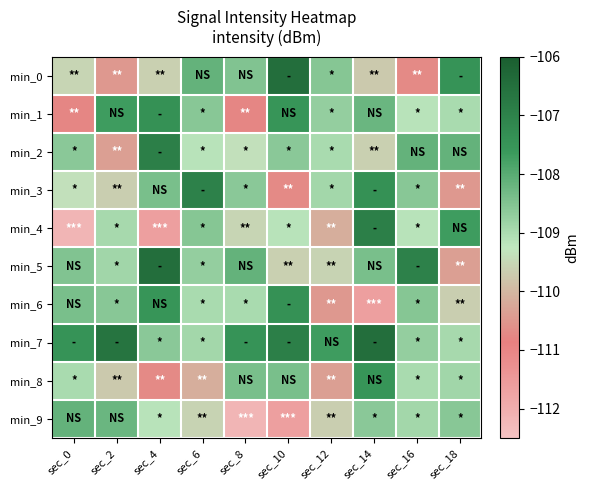

Reading right to left, list all the values displayed in this chart.

min_0: sec_18=-107.5	sec_16=-110.7	sec_14=-109.7	sec_12=-108.5	sec_10=-106.5	sec_8=-108.5	sec_6=-108.1	sec_4=-109.6	sec_2=-110.5	sec_0=-109.5
min_1: sec_18=-109.0	sec_16=-109.2	sec_14=-108.2	sec_12=-108.7	sec_10=-107.5	sec_8=-110.8	sec_6=-108.6	sec_4=-107.4	sec_2=-107.7	sec_0=-110.8
min_2: sec_18=-108.2	sec_16=-108.1	sec_14=-109.6	sec_12=-109.0	sec_10=-108.6	sec_8=-109.4	sec_6=-109.2	sec_4=-106.9	sec_2=-110.4	sec_0=-108.6
min_3: sec_18=-110.5	sec_16=-108.6	sec_14=-107.4	sec_12=-108.9	sec_10=-110.7	sec_8=-108.6	sec_6=-107.0	sec_4=-108.4	sec_2=-109.6	sec_0=-109.4
min_4: sec_18=-107.7	sec_16=-109.2	sec_14=-106.9	sec_12=-110.2	sec_10=-109.2	sec_8=-109.5	sec_6=-108.5	sec_4=-111.6	sec_2=-109.0	sec_0=-112.2
min_5: sec_18=-110.4	sec_16=-107.0	sec_14=-108.4	sec_12=-109.6	sec_10=-109.6	sec_8=-108.2	sec_6=-108.7	sec_4=-106.5	sec_2=-108.9	sec_0=-108.5
min_6: sec_18=-109.6	sec_16=-108.5	sec_14=-111.6	sec_12=-110.5	sec_10=-107.4	sec_8=-109.0	sec_6=-109.0	sec_4=-107.5	sec_2=-108.6	sec_0=-108.4
min_7: sec_18=-109.0	sec_16=-108.7	sec_14=-106.5	sec_12=-107.7	sec_10=-106.9	sec_8=-107.5	sec_6=-108.9	sec_4=-108.6	sec_2=-106.6	sec_0=-107.5
min_8: sec_18=-108.9	sec_16=-109.0	sec_14=-107.5	sec_12=-110.4	sec_10=-108.4	sec_8=-108.4	sec_6=-110.2	sec_4=-110.7	sec_2=-109.7	sec_0=-109.0
min_9: sec_18=-108.6	sec_16=-108.9	sec_14=-108.6	sec_12=-109.6	sec_10=-111.6	sec_8=-112.2	sec_6=-109.6	sec_4=-109.2	sec_2=-108.2	sec_0=-108.2